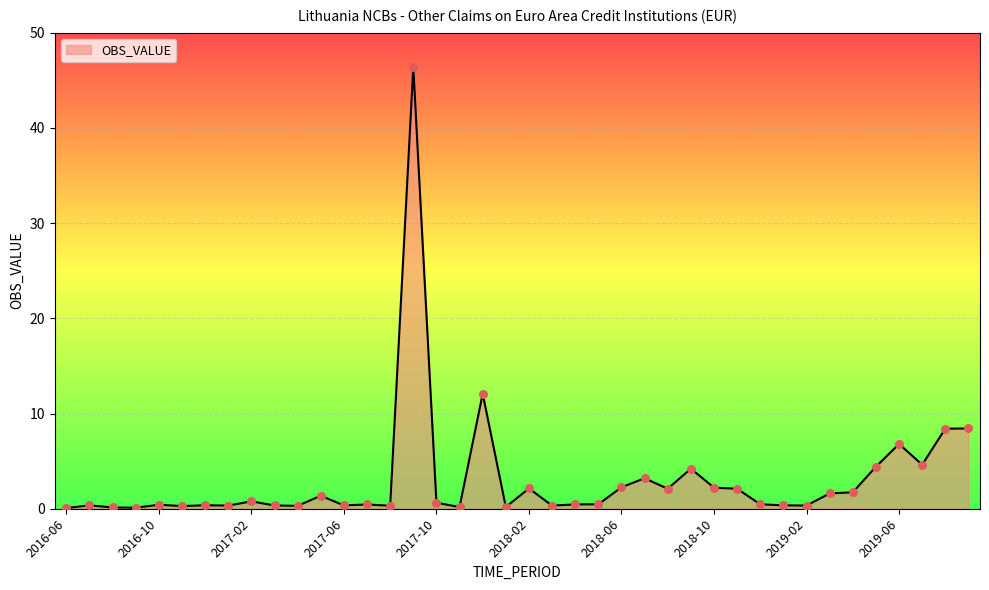

What is the difference between the maximum and minimum values?

46.3